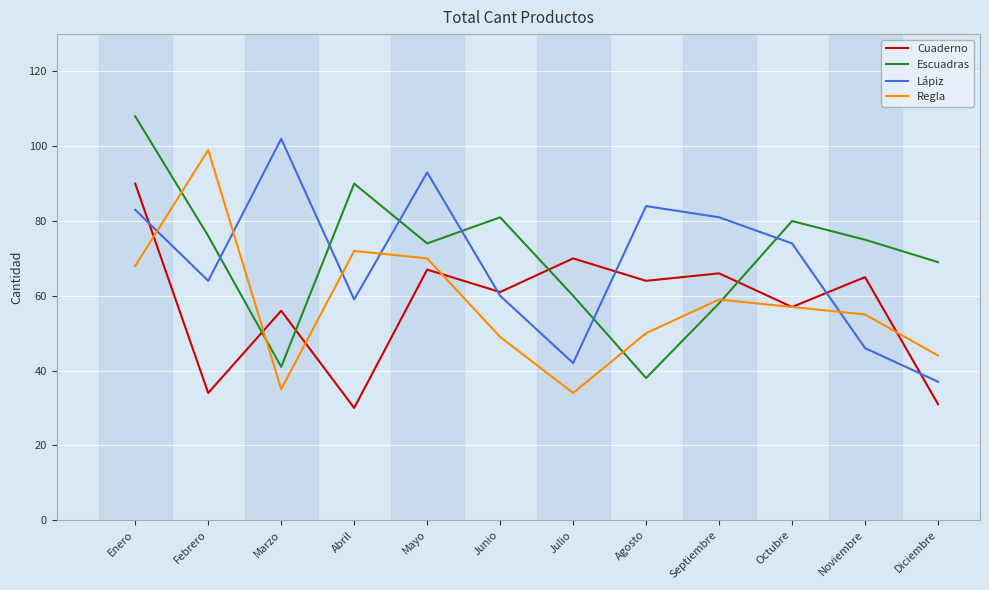

What is the difference between the highest and lowest values at Febrero?

65